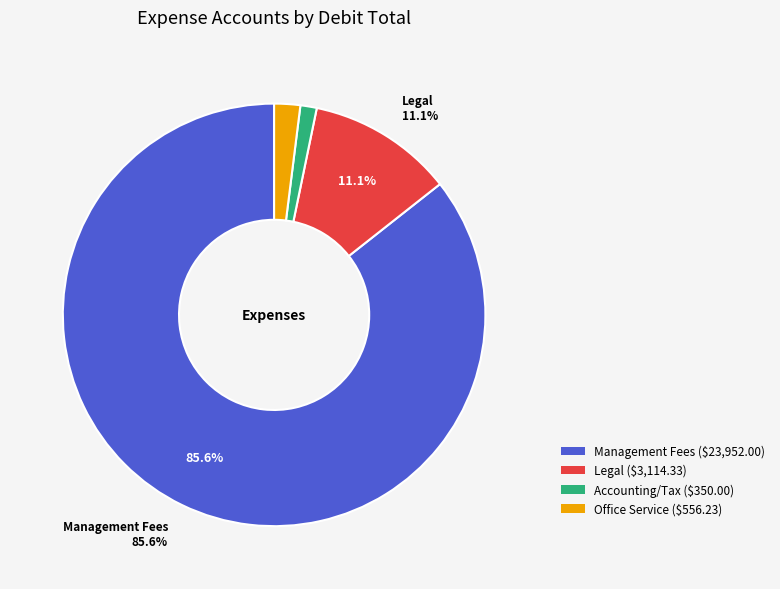

The Office Service slice represents 11% of the pie. True or false?

False